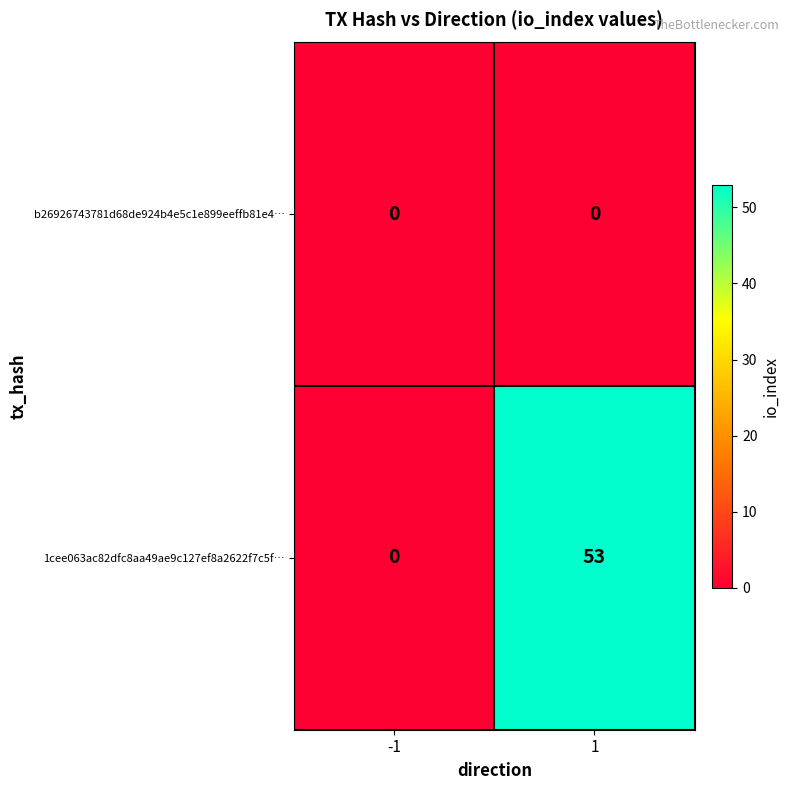

What is the difference between the maximum and minimum values in the 1cee063ac82dfc8aa49ae9c127ef8a2622f7c5f… series?

53